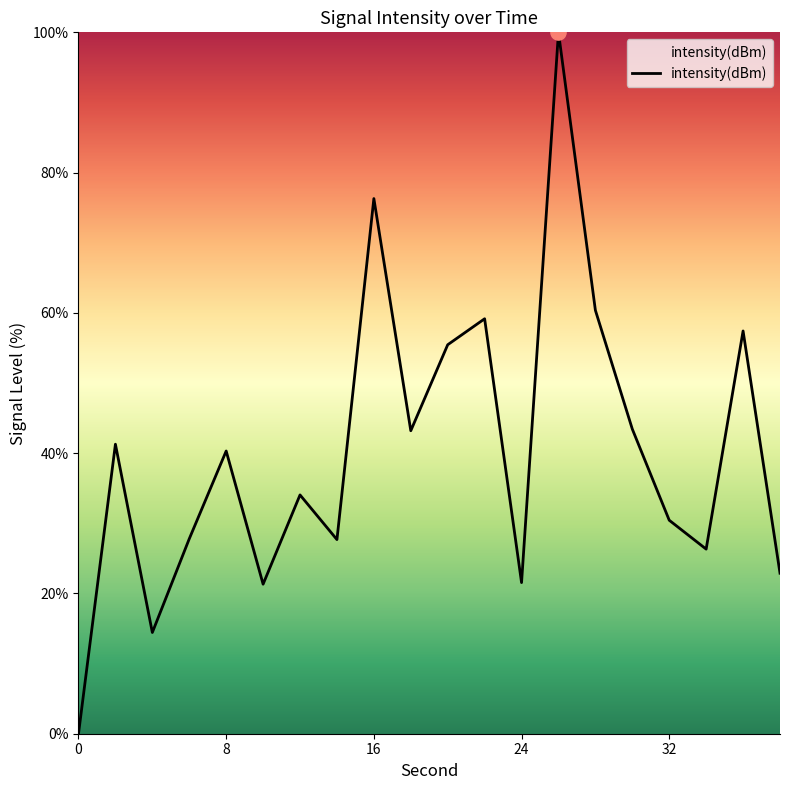

What is the maximum value shown in the chart?

100.0